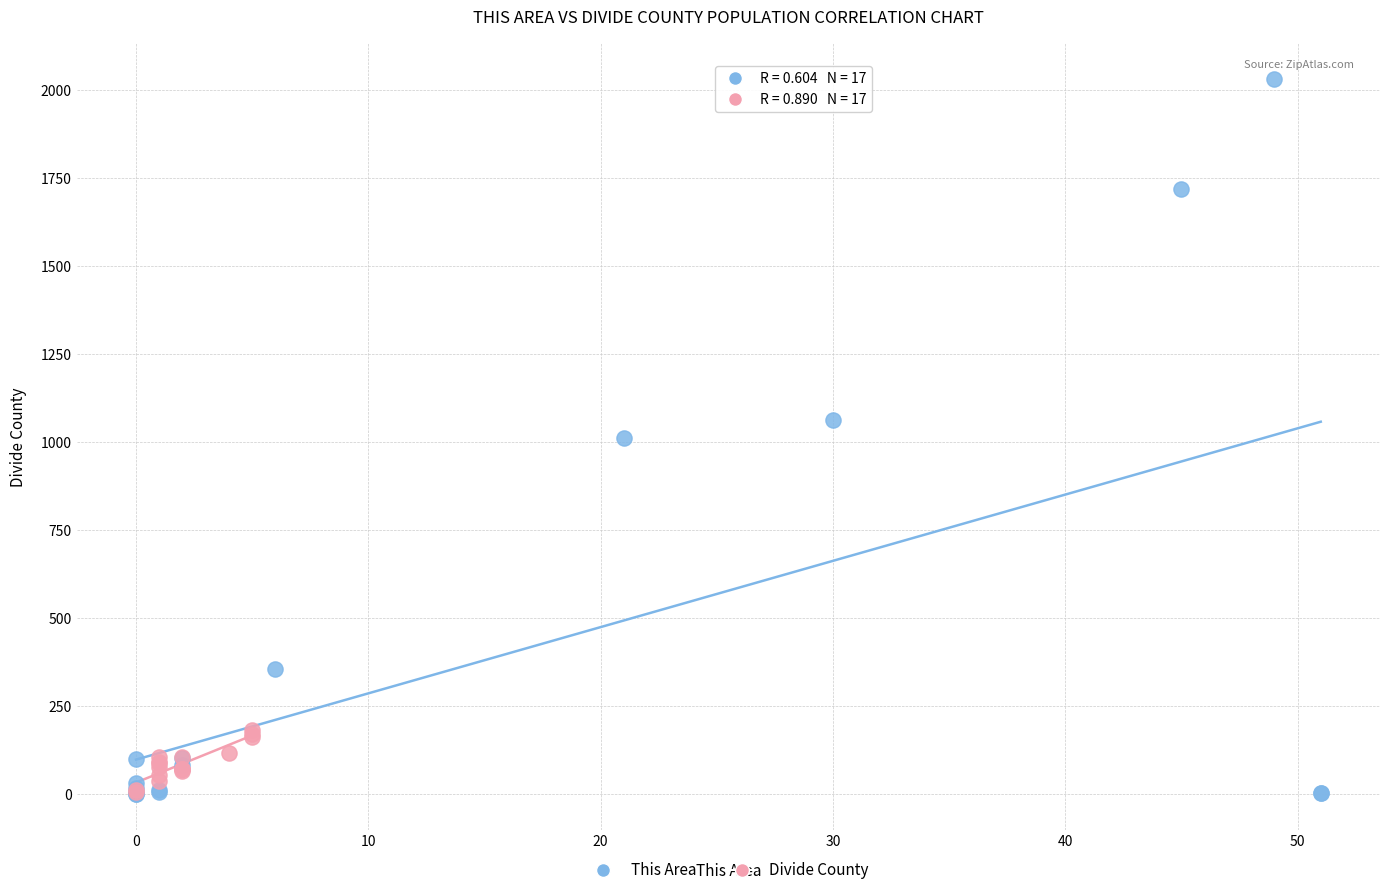

Which series has the largest Y range (max minus min)?

This Area